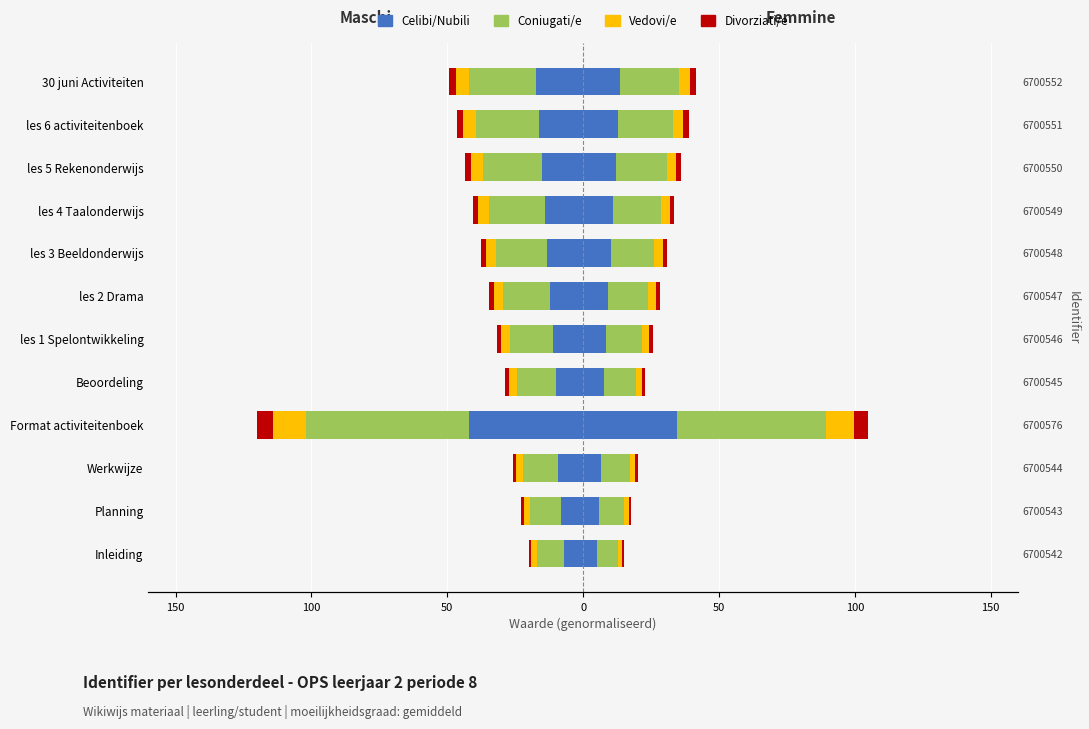

Is the value of Coniugati/e at 30 juni Activiteiten greater than the value of Celibi/Nubili at Planning?

No